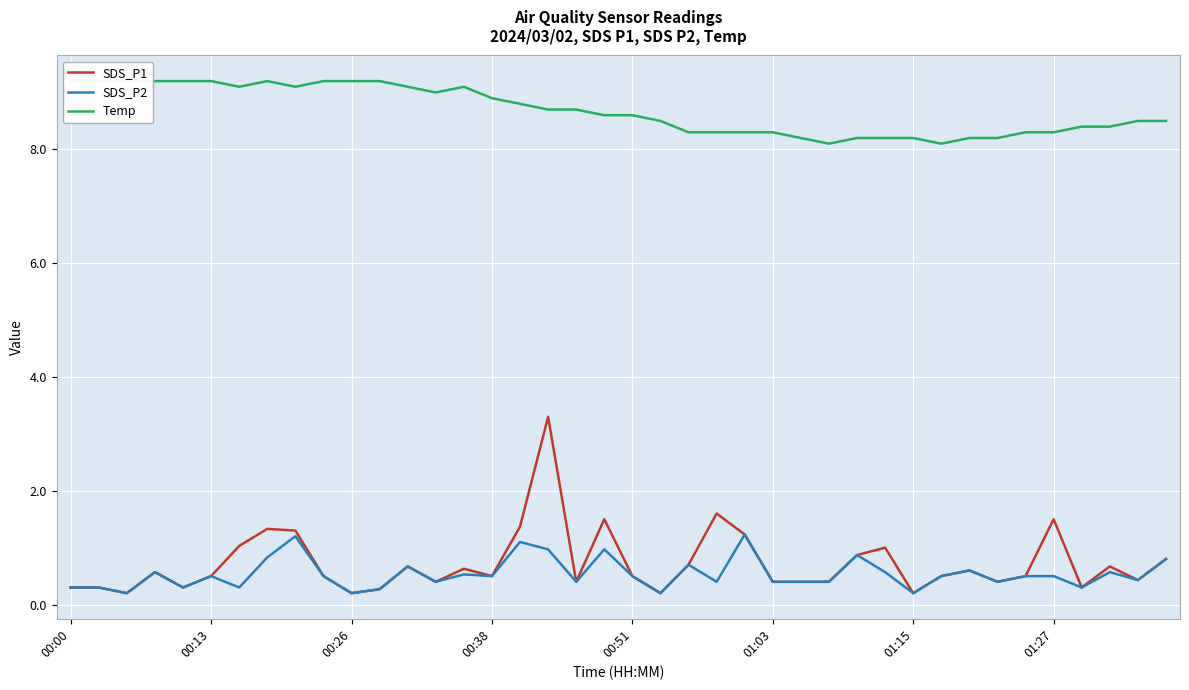

What is the difference between the highest and lowest values at 21?

8.3